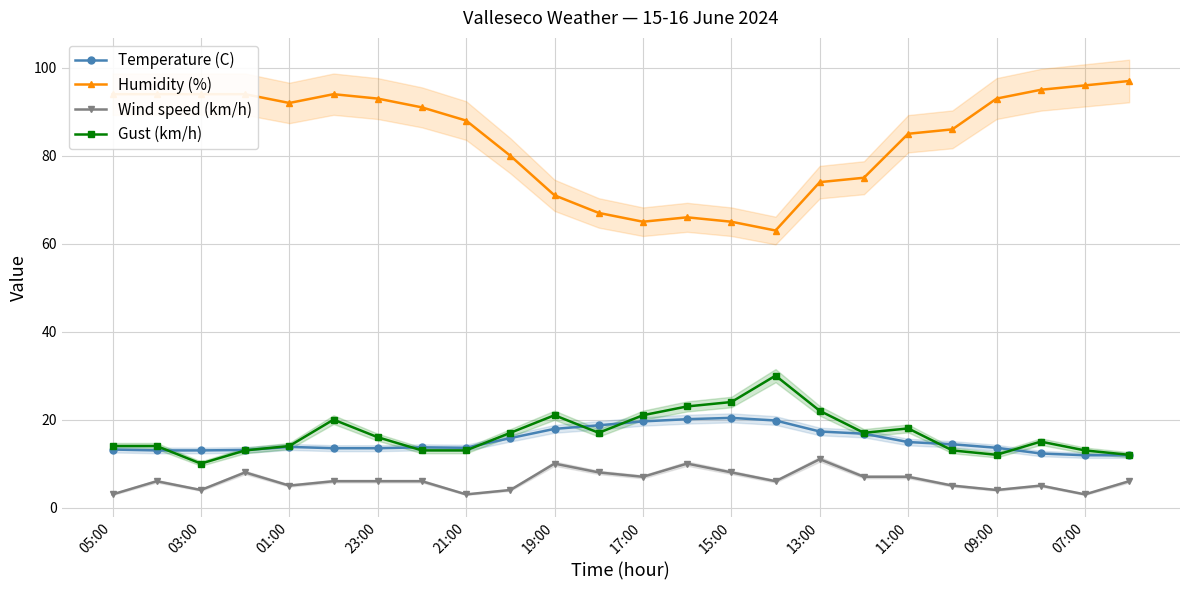

Which series has the widest spread of values?

Humidity (%)